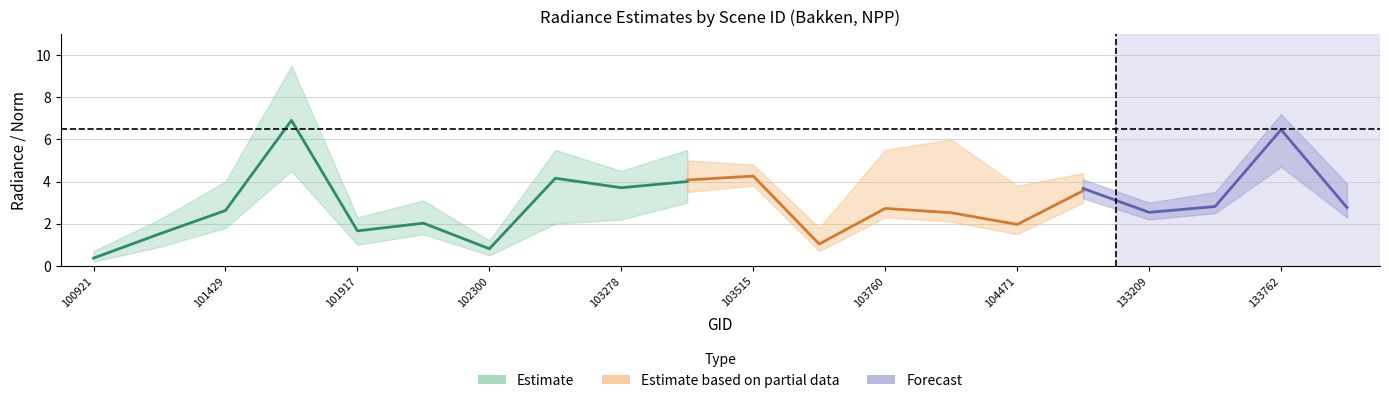

How many data points in rade9_aggzone_norm are less than 2?

6